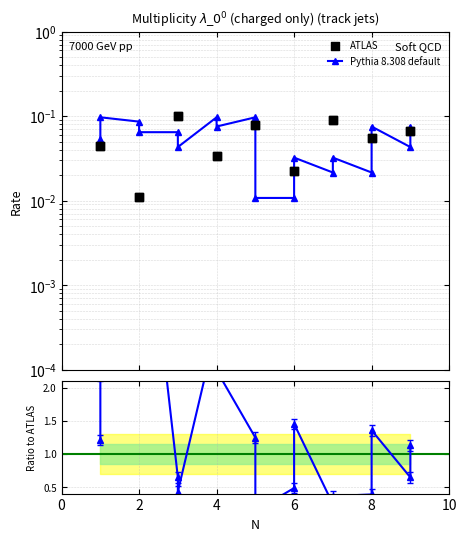

Is the value of ATLAS at 6 greater than the value of Pythia 8.308 default at 13?

No